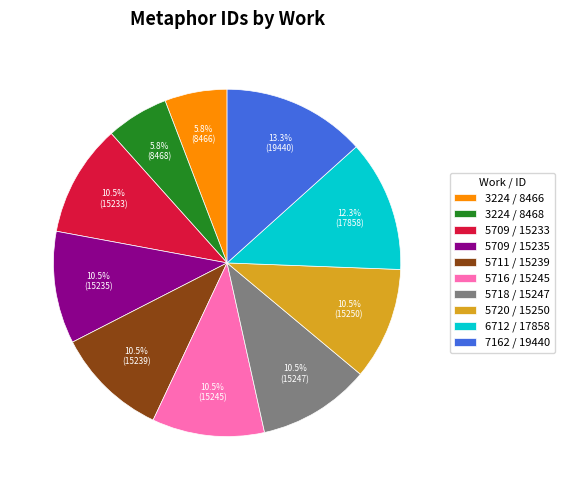

Approximately how many times larger is the value at 3224 / 8468 compared to 7162 / 19440?

0.4